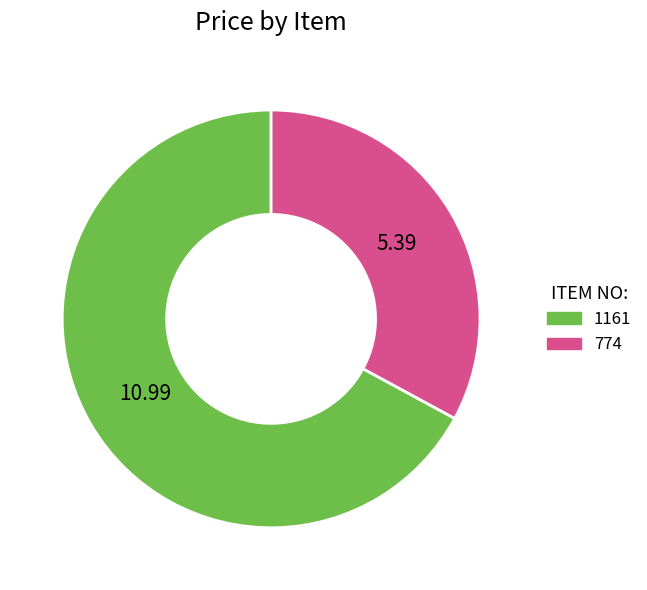

Between 1161 and 774, which is larger?

1161